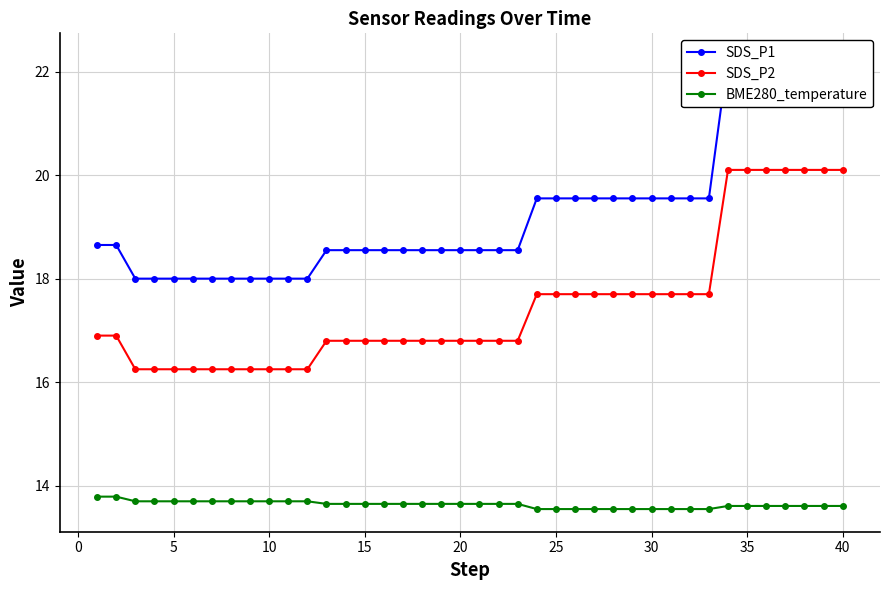

True or false: SDS_P1 and BME280_temperature cross at least once.

False